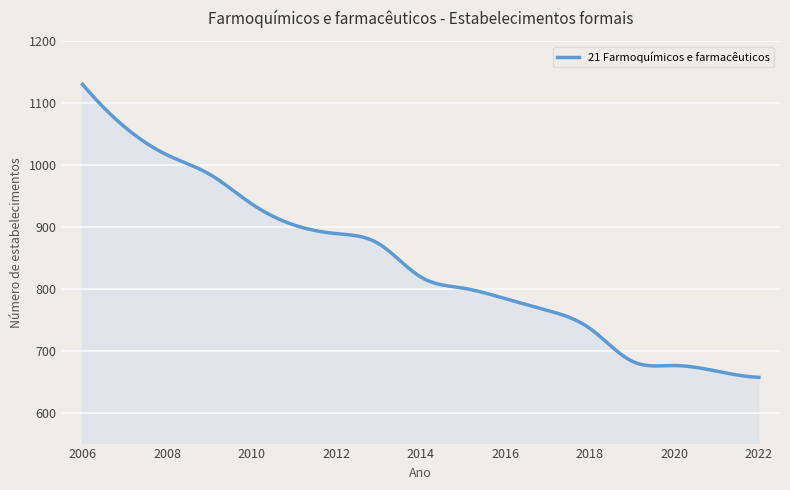

What is the difference between the maximum and minimum values?

473.0